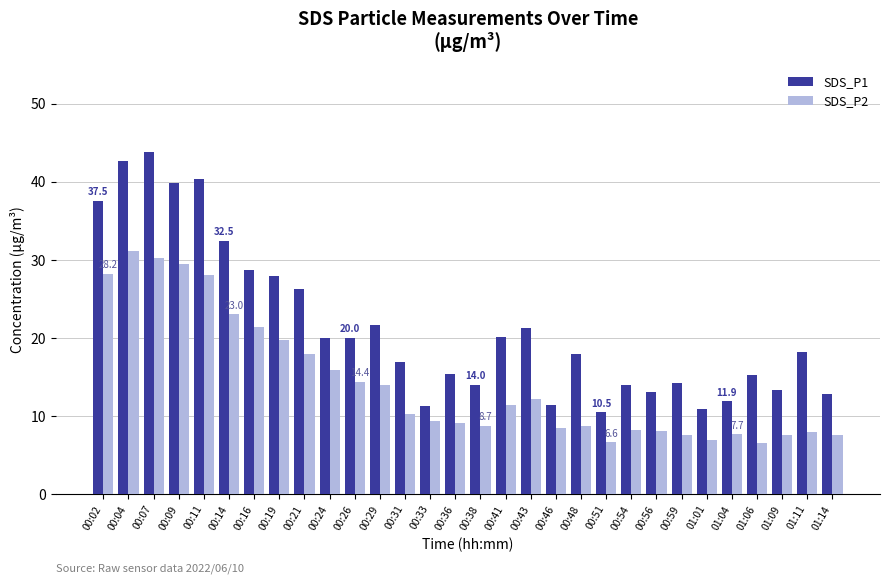

What is the total value across all series at 00:56?

21.2